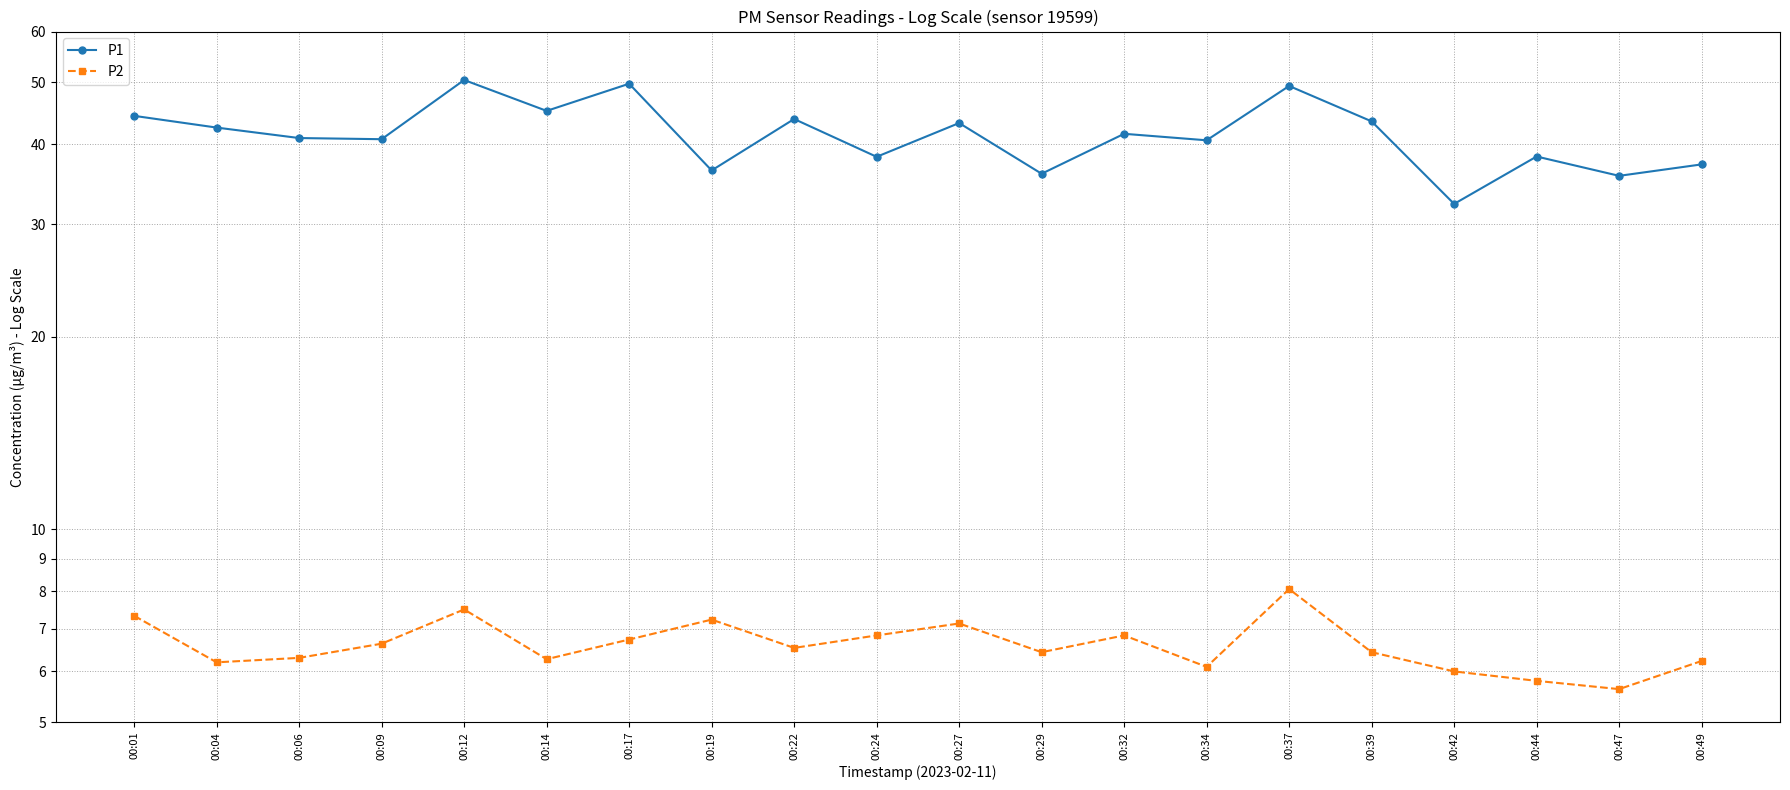

What is the sum of all P2 values?

132.2